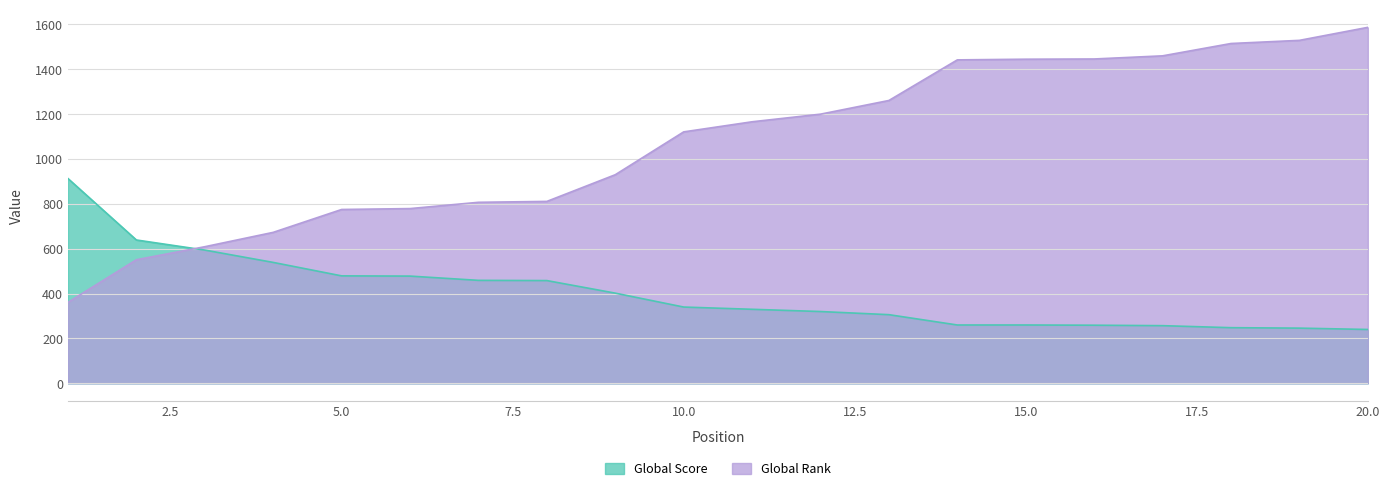

Reading right to left, what are all the values shown in this chart?

Global Score: 20=240	19=246	18=248	17=257	16=259	15=260	14=260	13=306	12=320	11=330	10=340	9=402	8=458	7=459	6=478	5=479	4=539	3=594	2=639	1=913
Global Rank: 20=1587	19=1529	18=1515	17=1460	16=1446	15=1445	14=1442	13=1261	12=1200	11=1166	10=1121	9=930	8=811	7=807	6=779	5=775	4=673	3=609	2=551	1=361